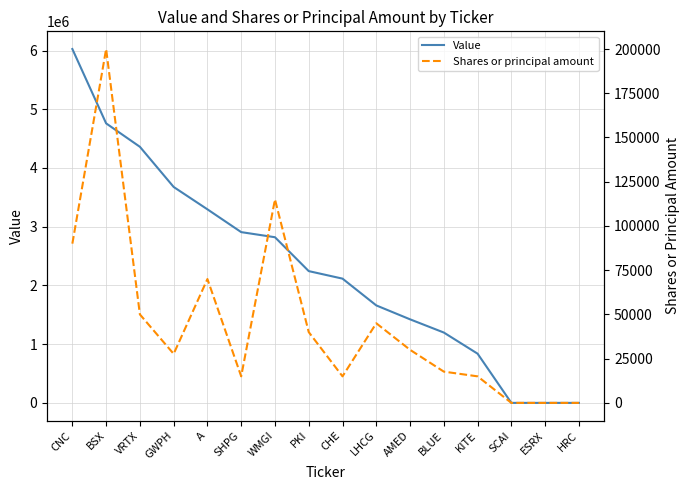

Which label corresponds to the smallest value in the chart?

SCAI